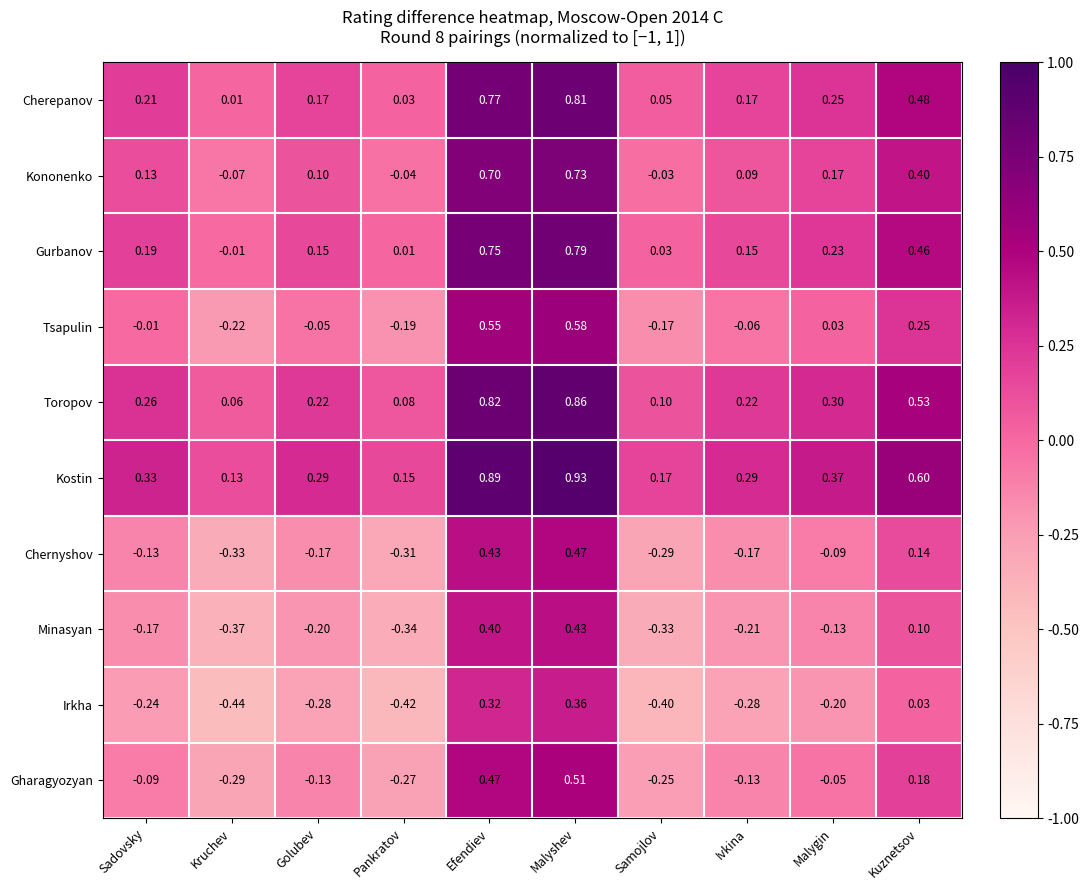

What is the smallest value displayed?

-0.4